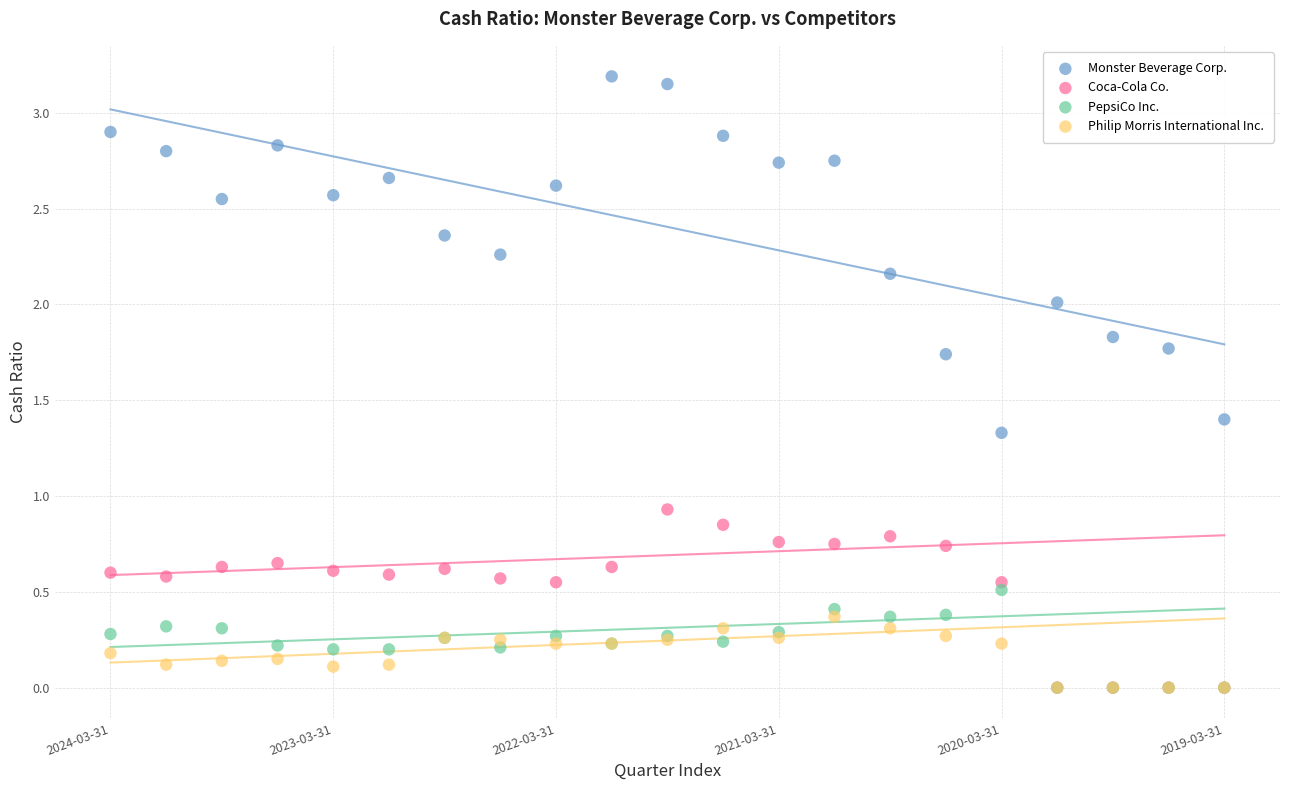

Across all series, what Y value is closest to 1?

0.9